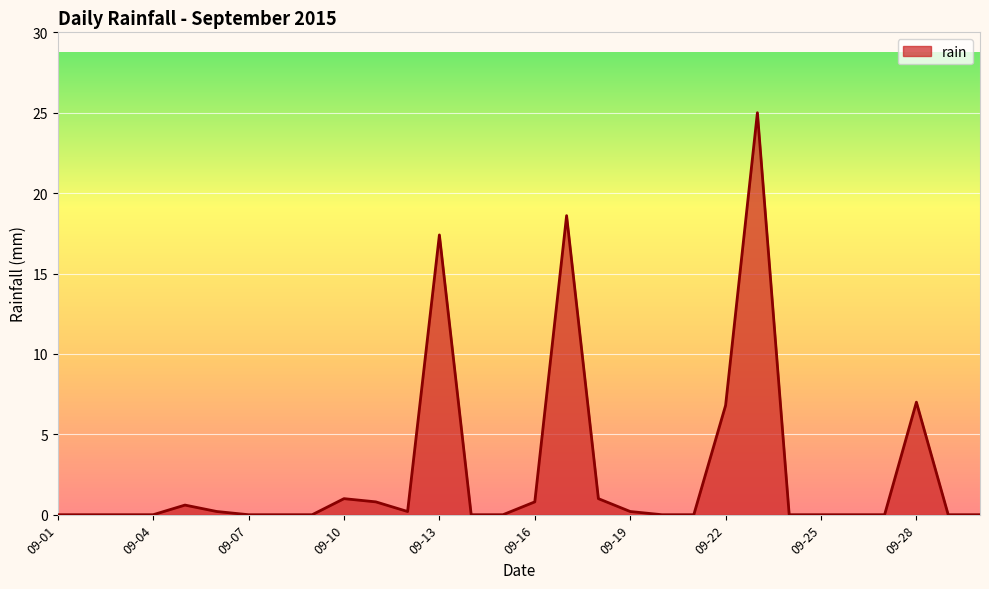

What is the difference between the maximum and minimum values?

25.0